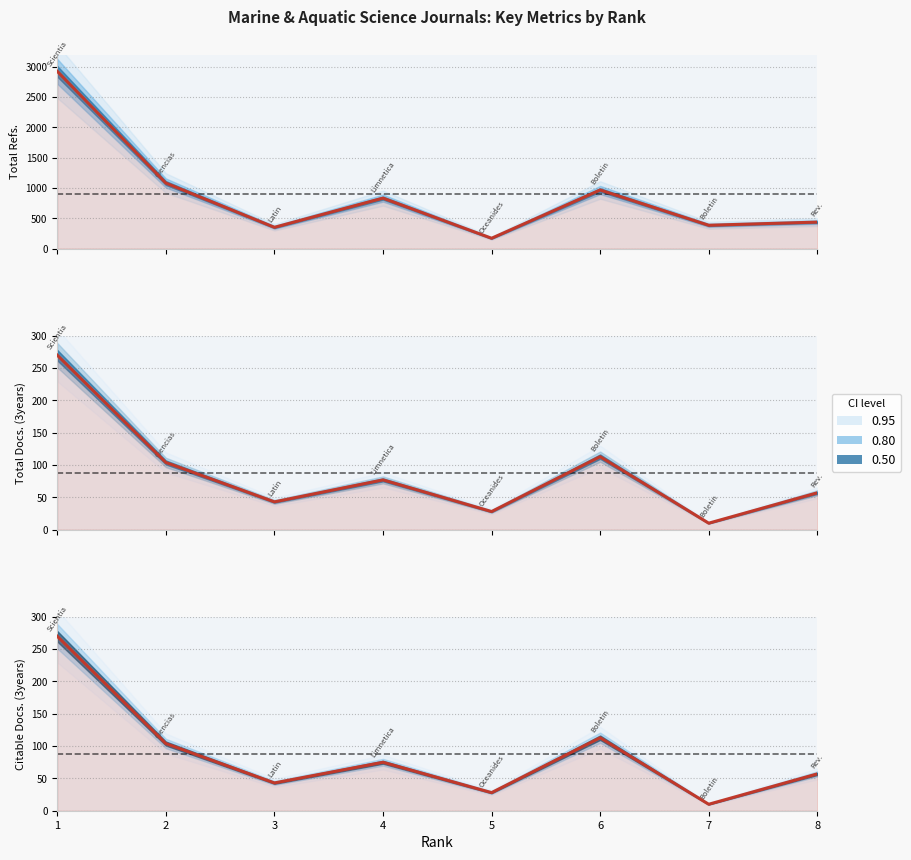

True or false: Citable Docs. (3years) has a value of 270 at 1.

True